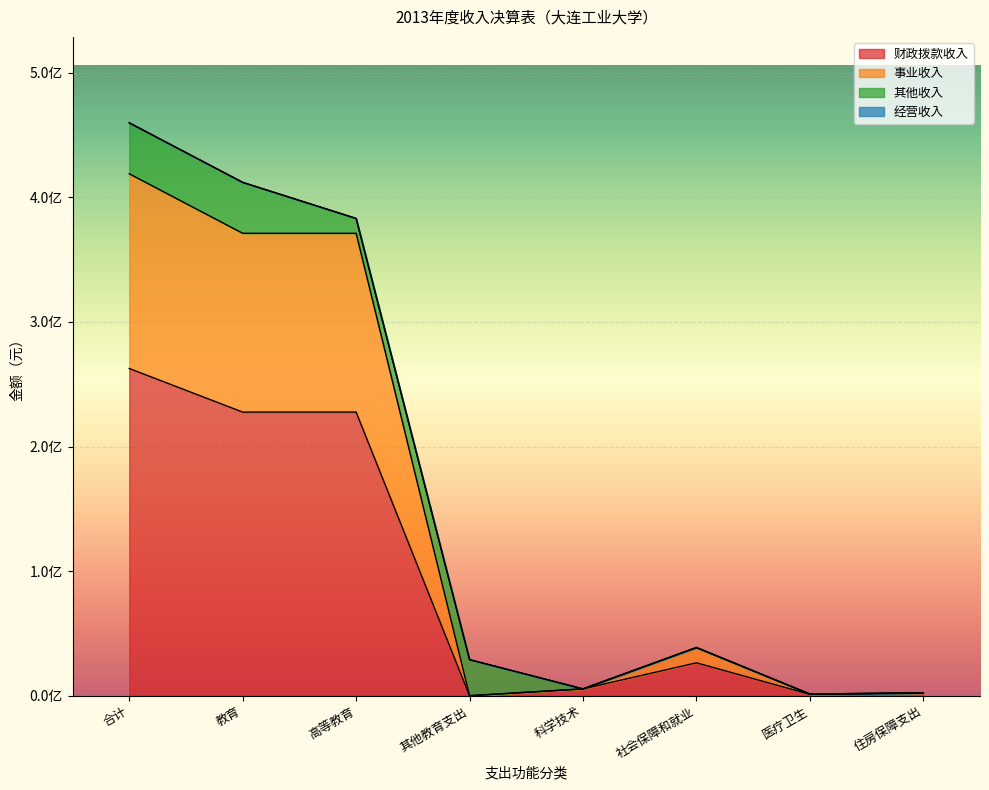

True or false: 财政拨款收入 and 事业收入 cross at least once.

False